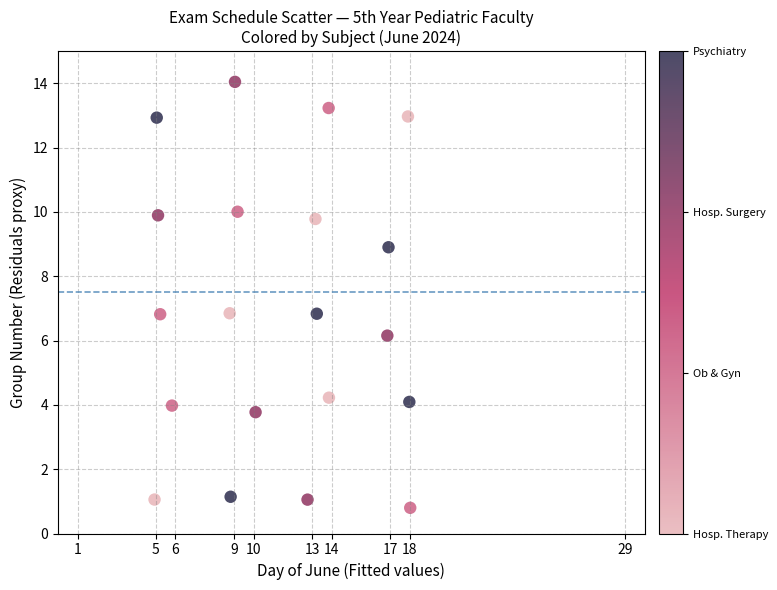

What is the range of Y values (max minus min)?

13.2